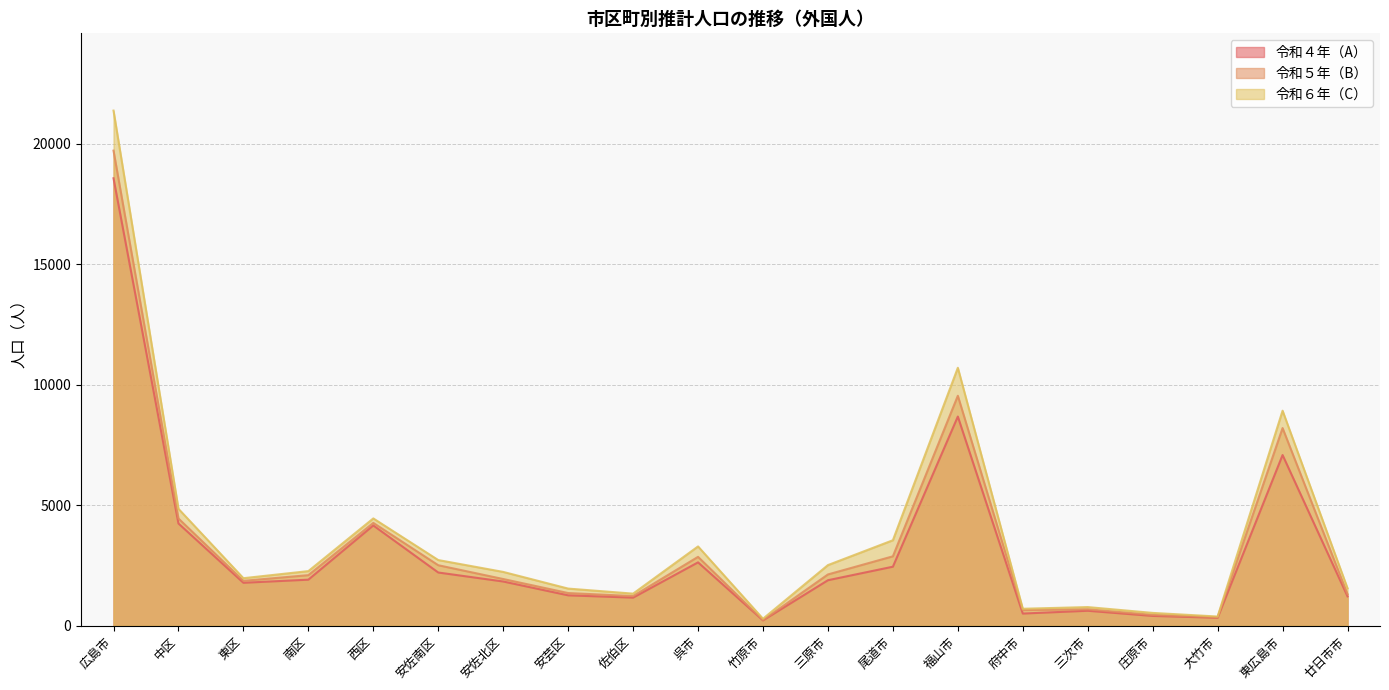

What is the lowest value of the 令和４年（A） series?

222